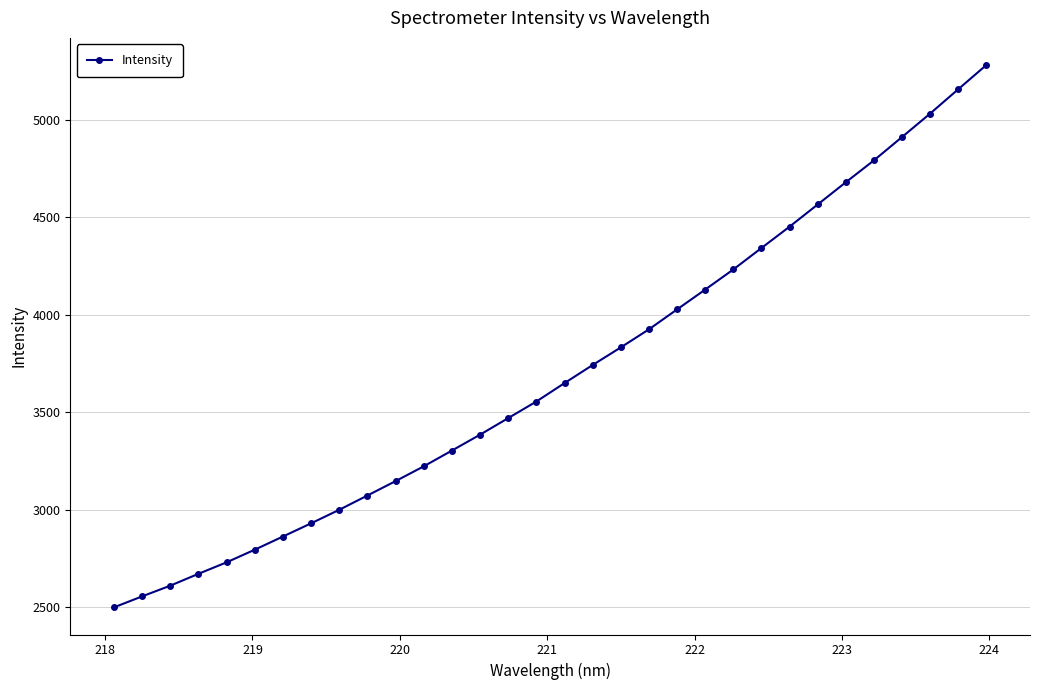

What is the value of the 13th point from the left?

3303.4